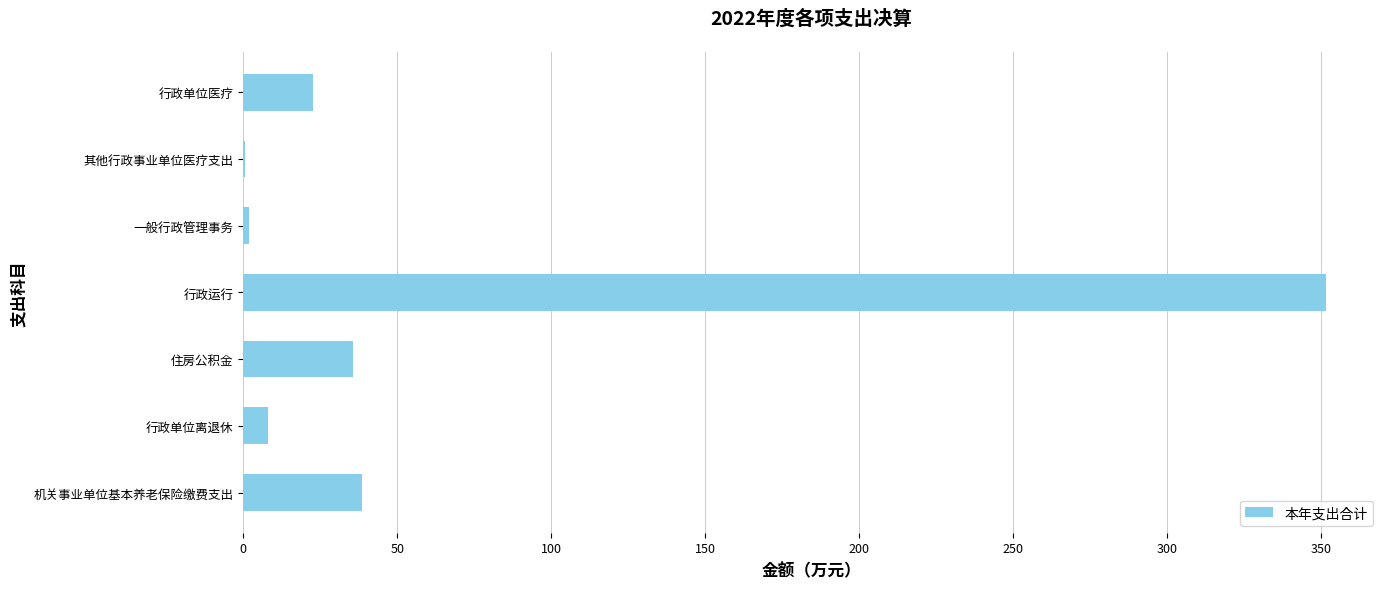

What is the approximate value at 行政单位离退休?

8.1